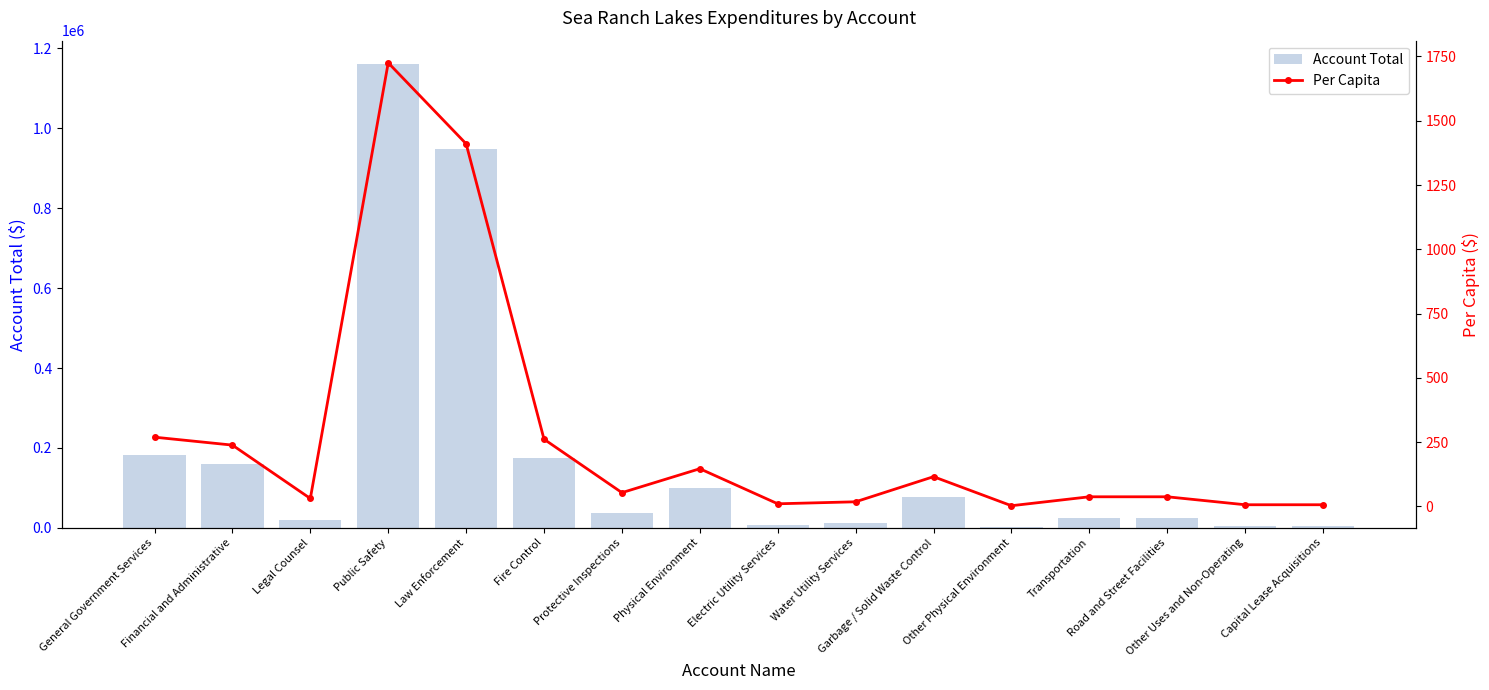

Reading left to right, list all the values displayed in this chart.

Account Total: General Government Services=181272.0	Financial and Administrative=160491.0	Legal Counsel=20781.0	Public Safety=1161186.0	Law Enforcement=949195.0	Fire Control=175959.0	Protective Inspections=36032.0	Physical Environment=98675.0	Electric Utility Services=6879.0	Water Utility Services=12122.0	Garbage / Solid Waste Control=77838.0	Other Physical Environment=1836.0	Transportation=25225.0	Road and Street Facilities=25225.0	Other Uses and Non-Operating=4385.0	Capital Lease Acquisitions=4385.0
Per Capita: General Government Services=269.4	Financial and Administrative=238.5	Legal Counsel=30.9	Public Safety=1725.4	Law Enforcement=1410.4	Fire Control=261.4	Protective Inspections=53.5	Physical Environment=146.6	Electric Utility Services=10.2	Water Utility Services=18.0	Garbage / Solid Waste Control=115.7	Other Physical Environment=2.7	Transportation=37.5	Road and Street Facilities=37.5	Other Uses and Non-Operating=6.5	Capital Lease Acquisitions=6.5